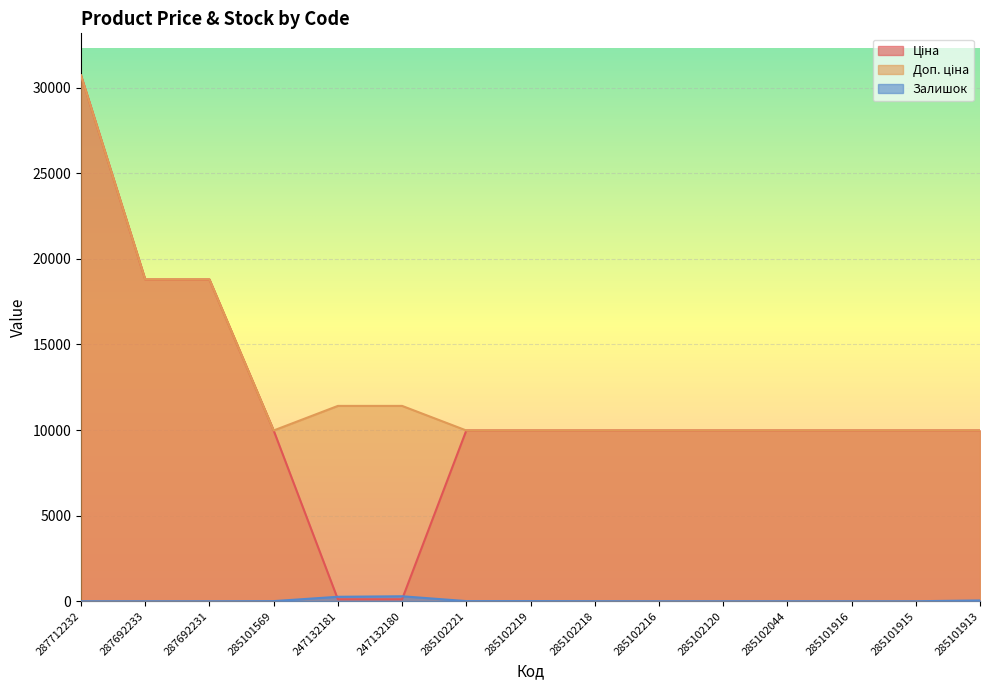

Which series has the widest spread of values?

Ціна